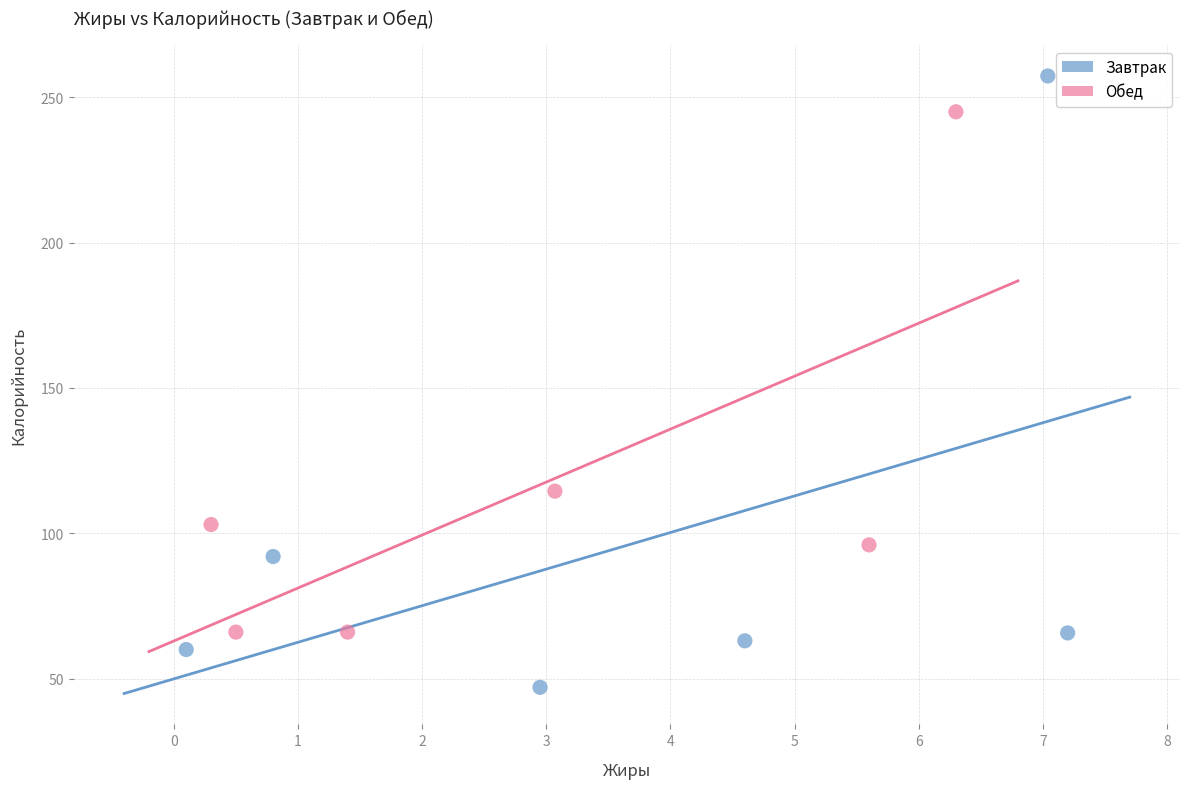

Which series reaches the minimum Y coordinate?

Завтрак